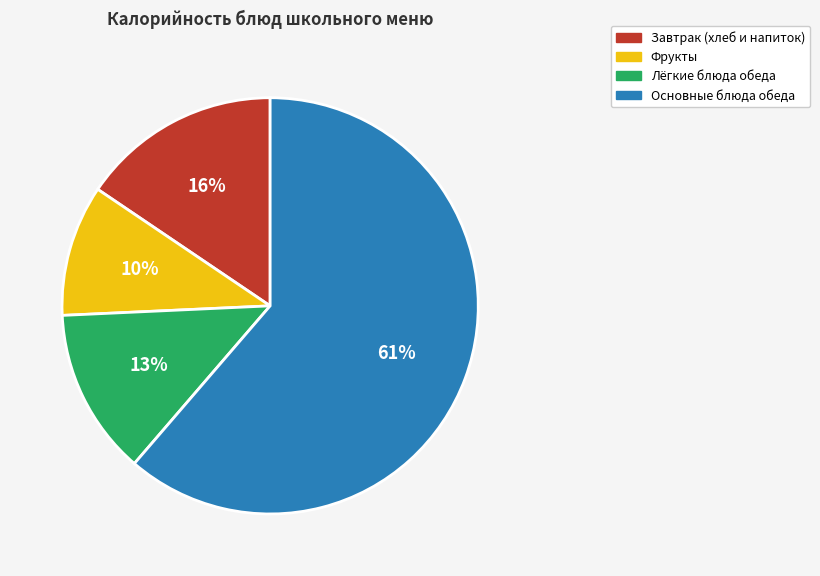

To the nearest percent, what percentage of the pie is Лёгкие блюда обеда?

13%